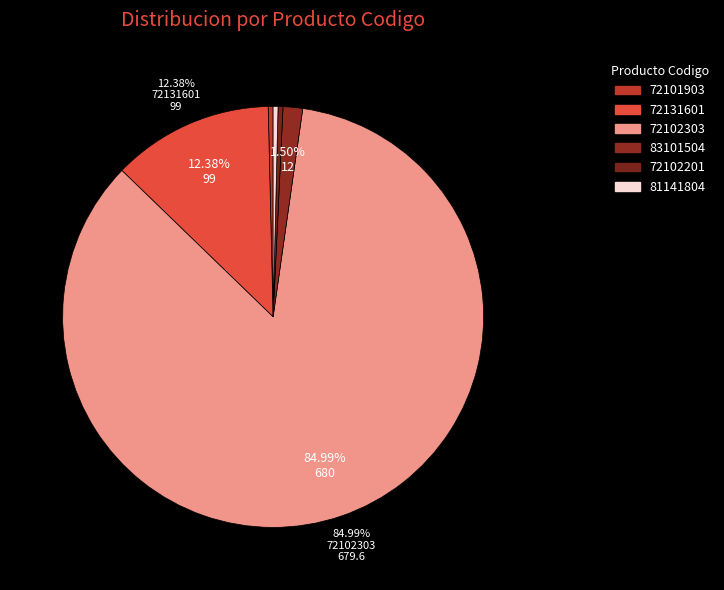

What is the total percentage of 72102201 and 83101504?

1.9%